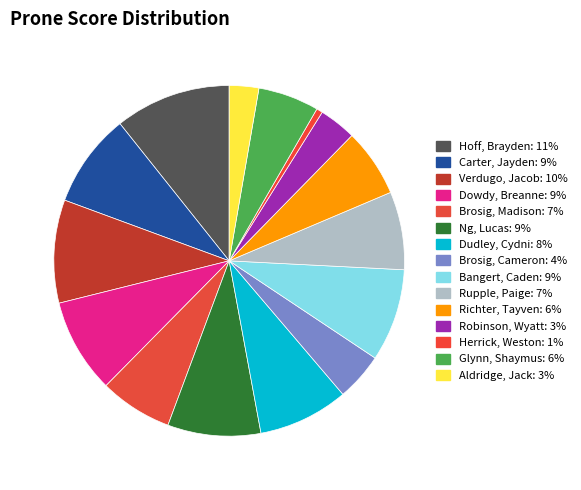

To the nearest percent, what is the combined percentage of Robinson, Wyatt and Brosig, Cameron?

8%